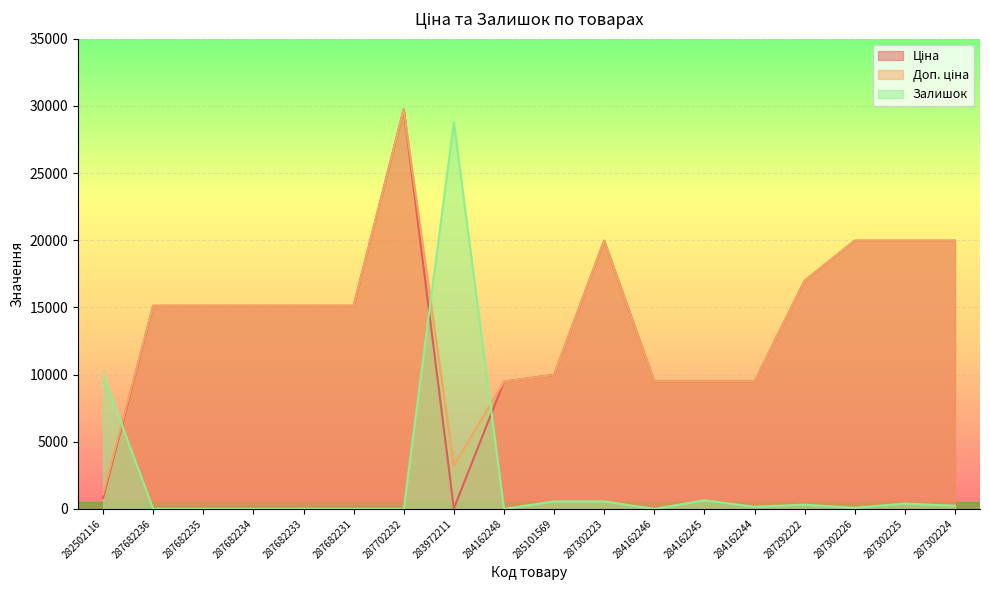

Where is Залишок nearest to the value 14400?

282502116